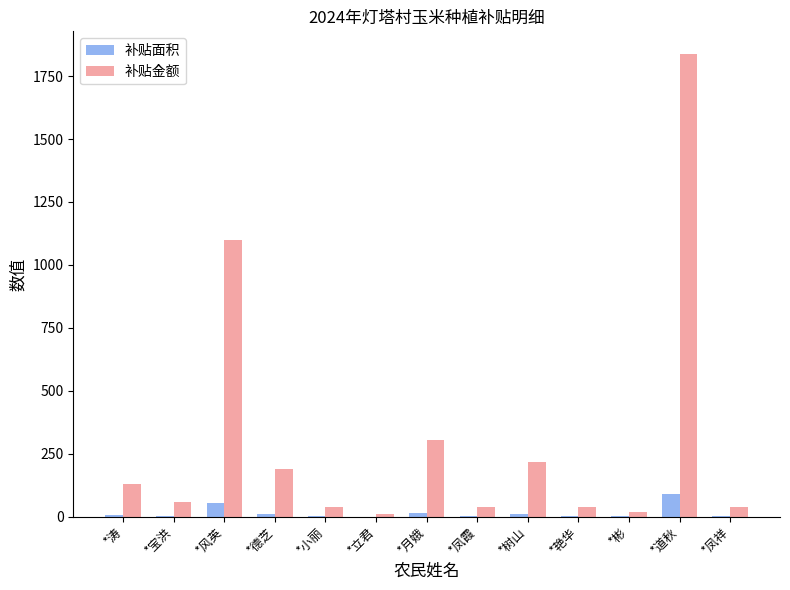

How many groups of bars are there?

13